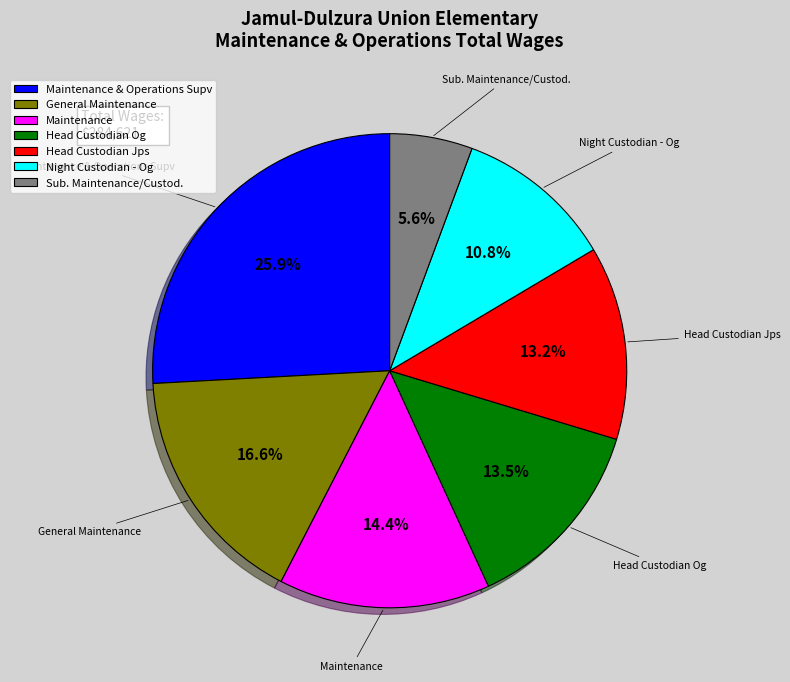

What portion of the pie excludes Head Custodian Jps?

86.8%